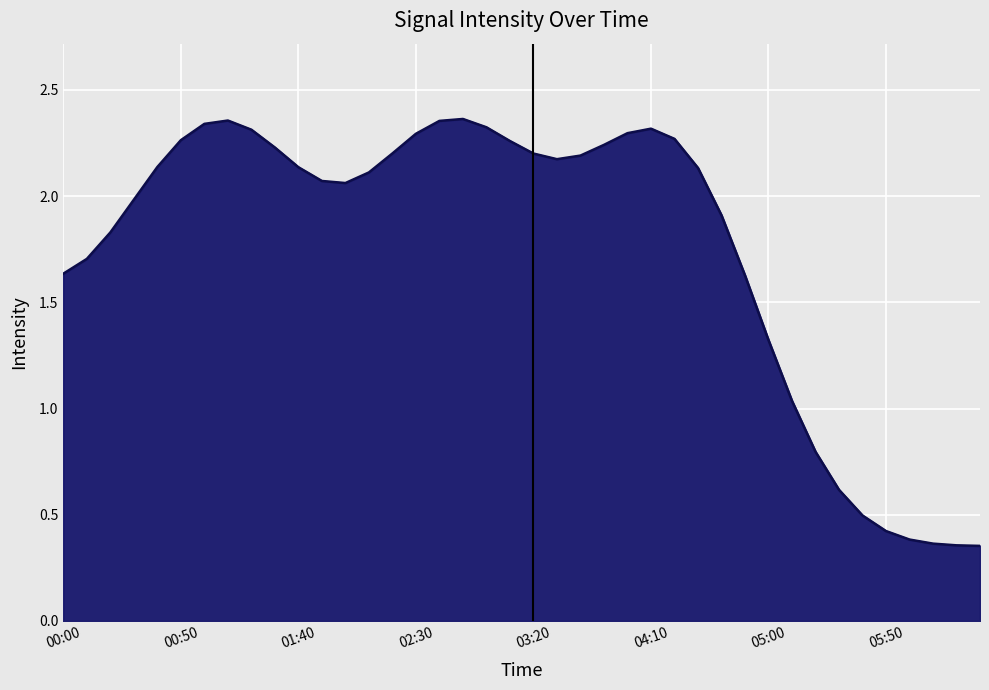

What is the difference between the maximum and minimum values?

2.0